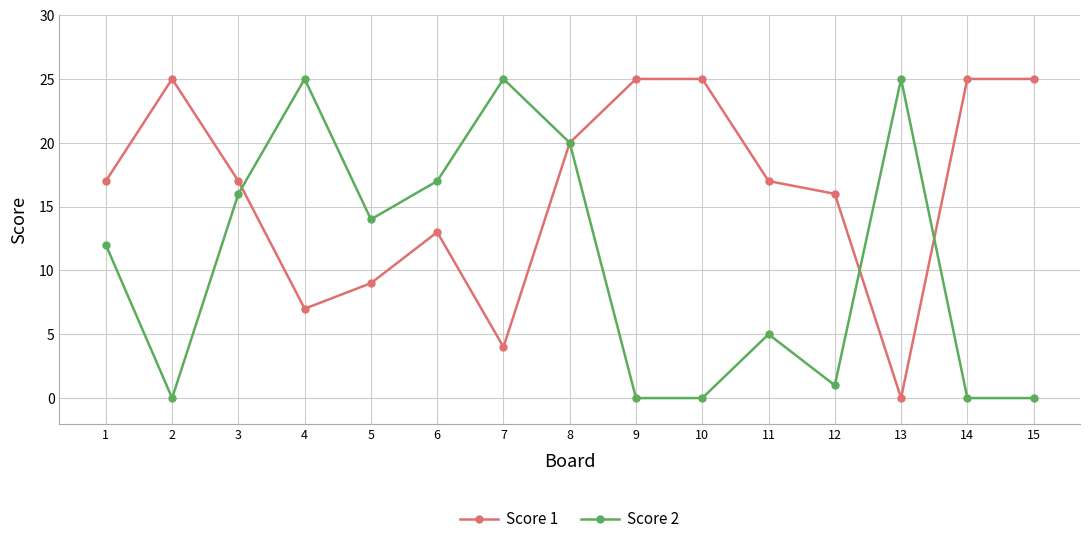

Between 3 and 13, which series saw the biggest shift?

Score 1